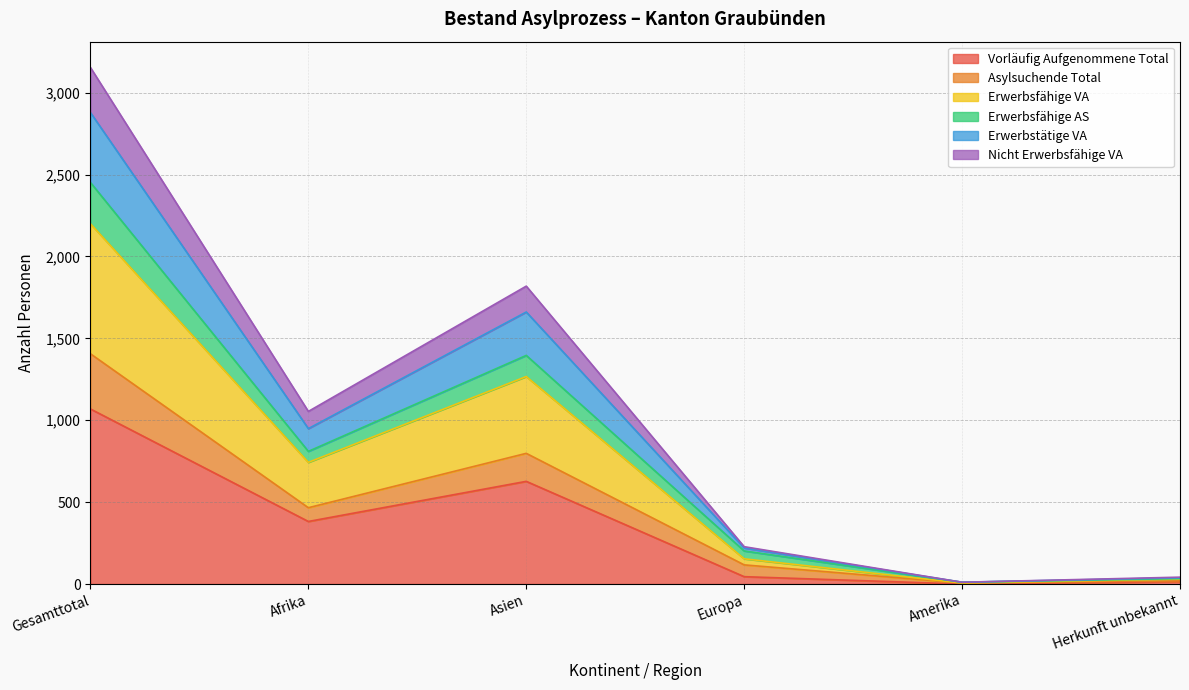

At which label does Vorläufig Aufgenommene Total reach its peak?

Gesamttotal